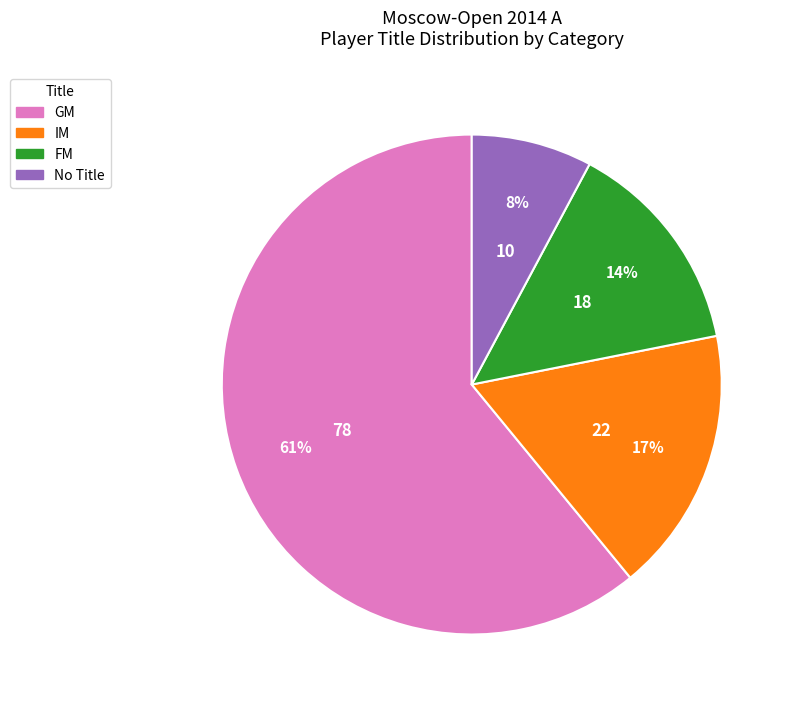

Does IM represent more than half of the total?

No